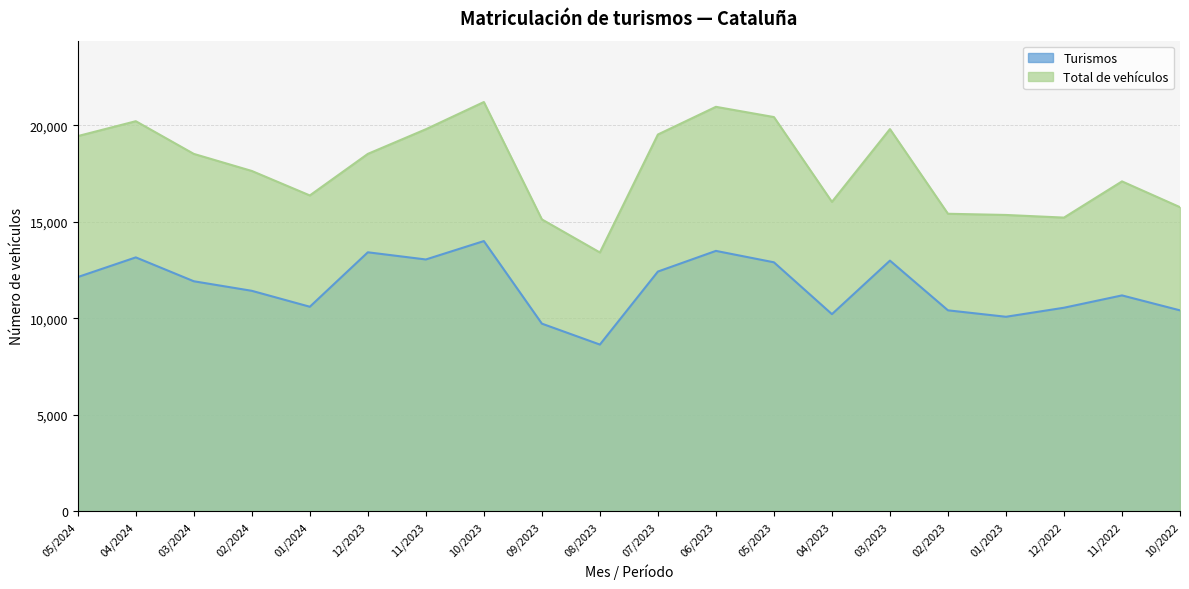

List the series in order of their overall mean, lowest first.

Turismos, Total de vehículos